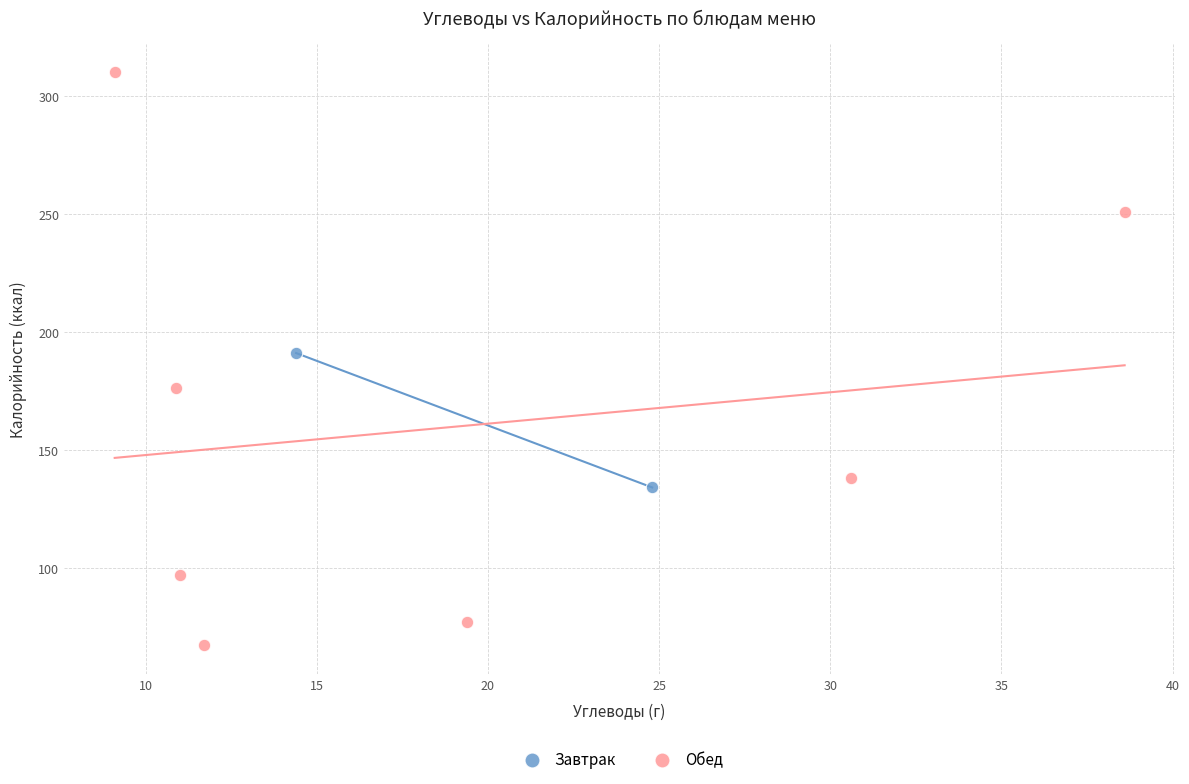

What are all the series names shown in the legend?

Завтрак, Обед